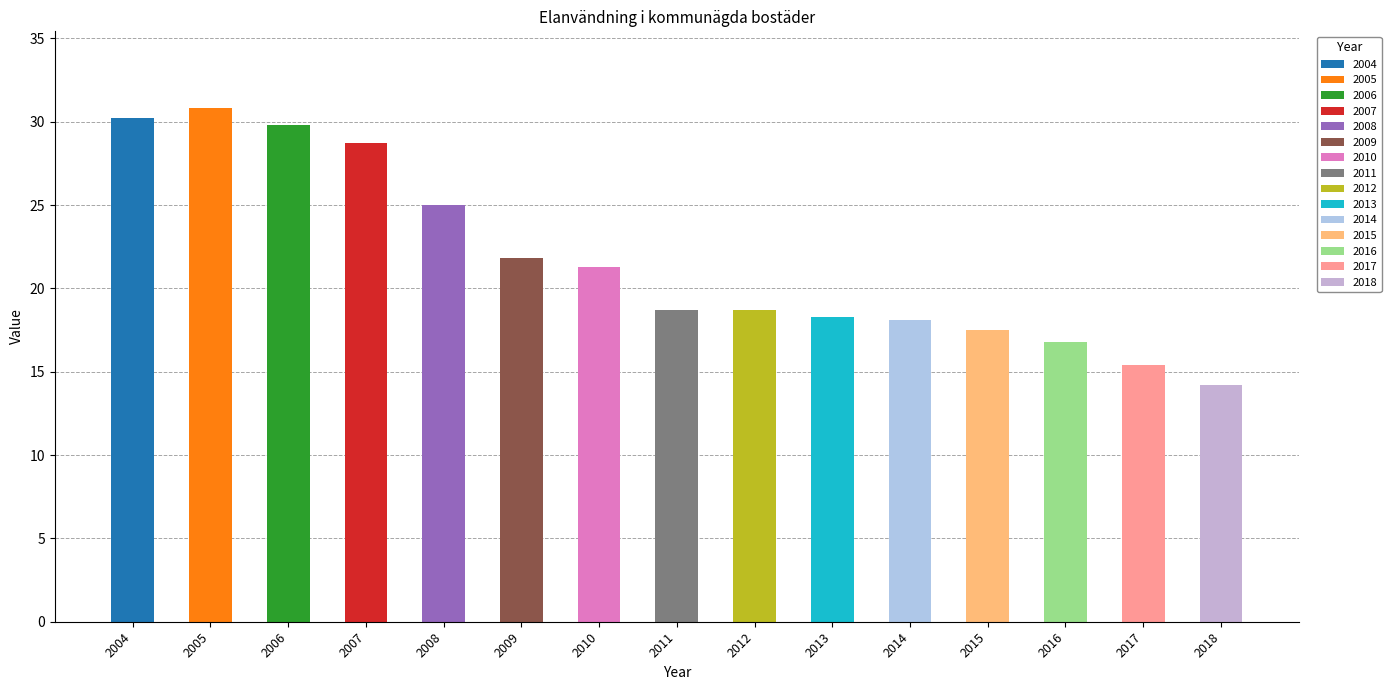

What is the ratio of the value at 2004 to the value at 2017?

2.0